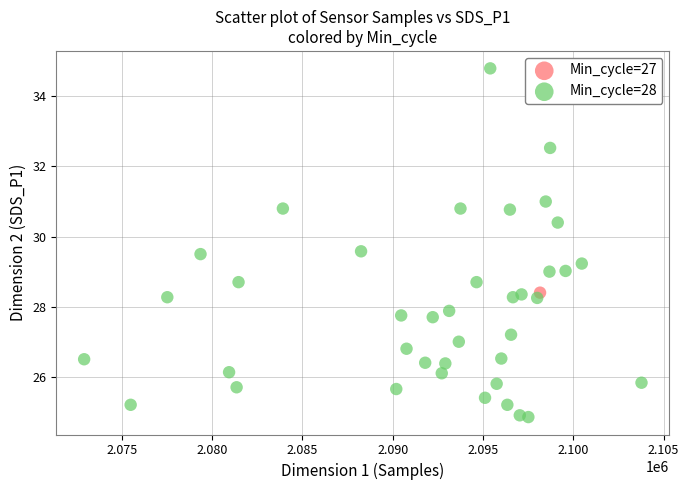

What are all the series names shown in the legend?

Min_cycle=27, Min_cycle=28